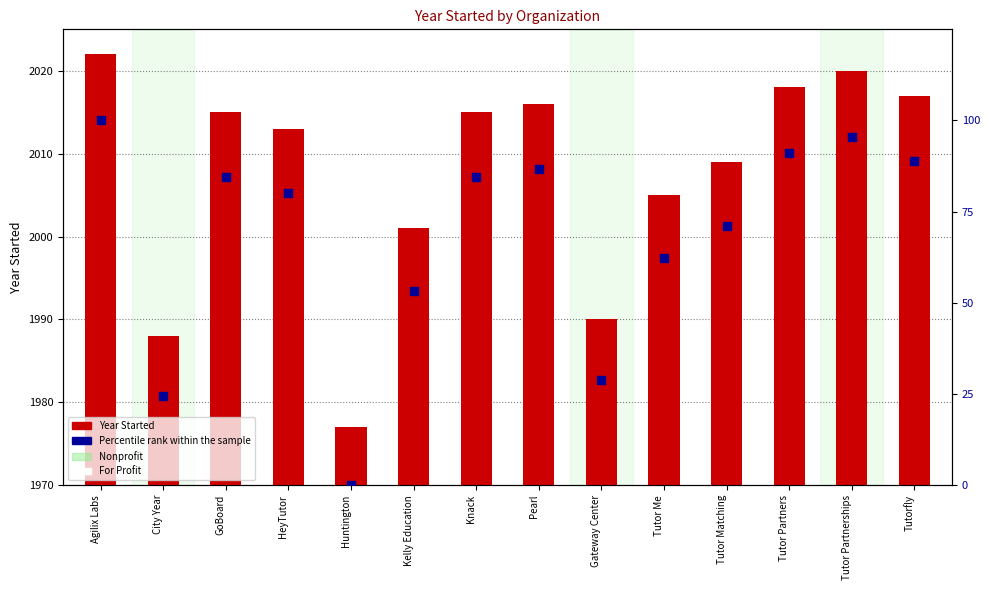

Which series has the widest spread of Y values?

Percentile rank within sample